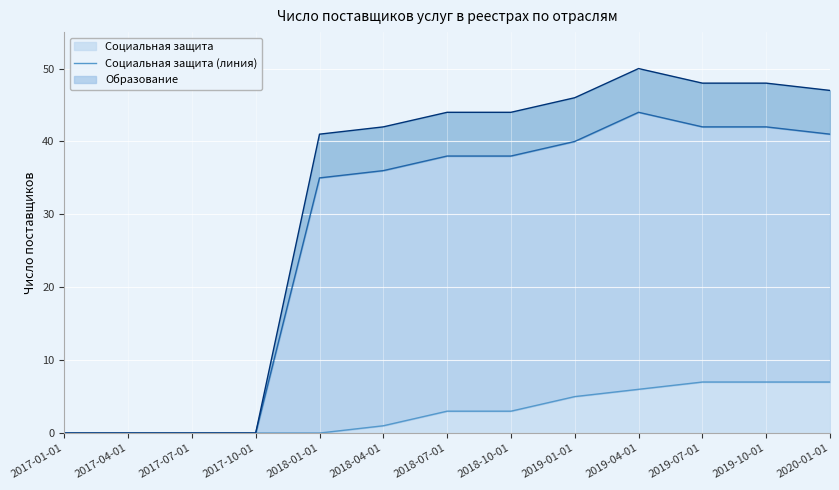

How many series are shown in this chart?

3